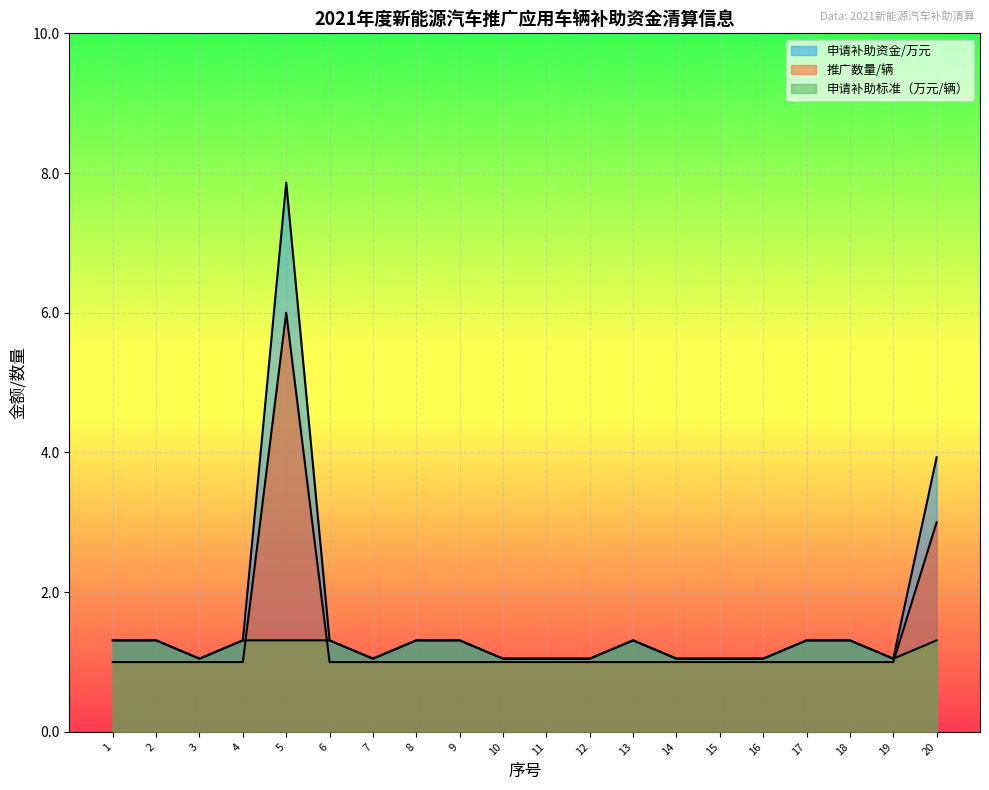

At which category is the sum across all series the highest?

5